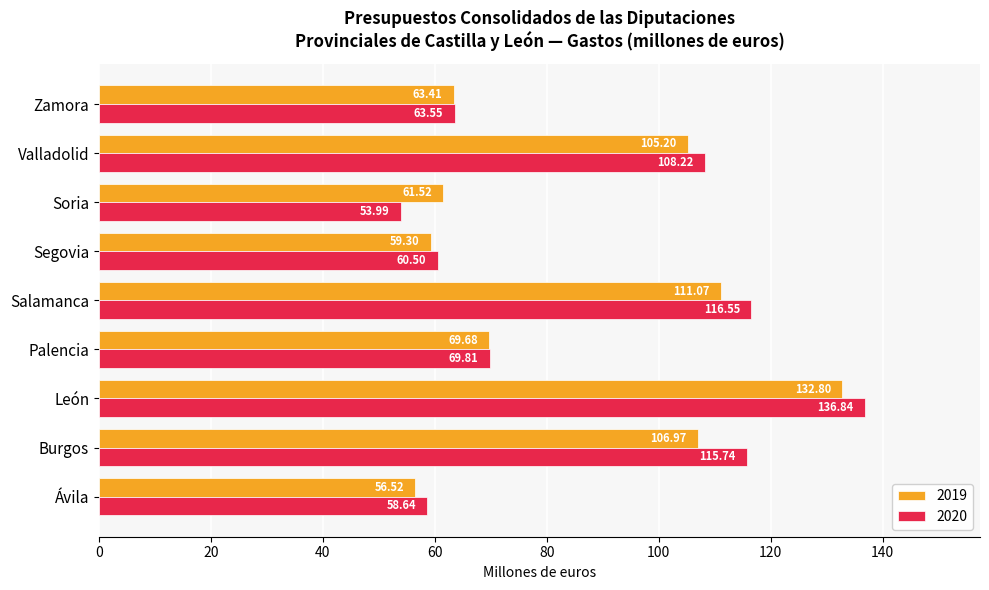

At which category is the sum across all series the highest?

León